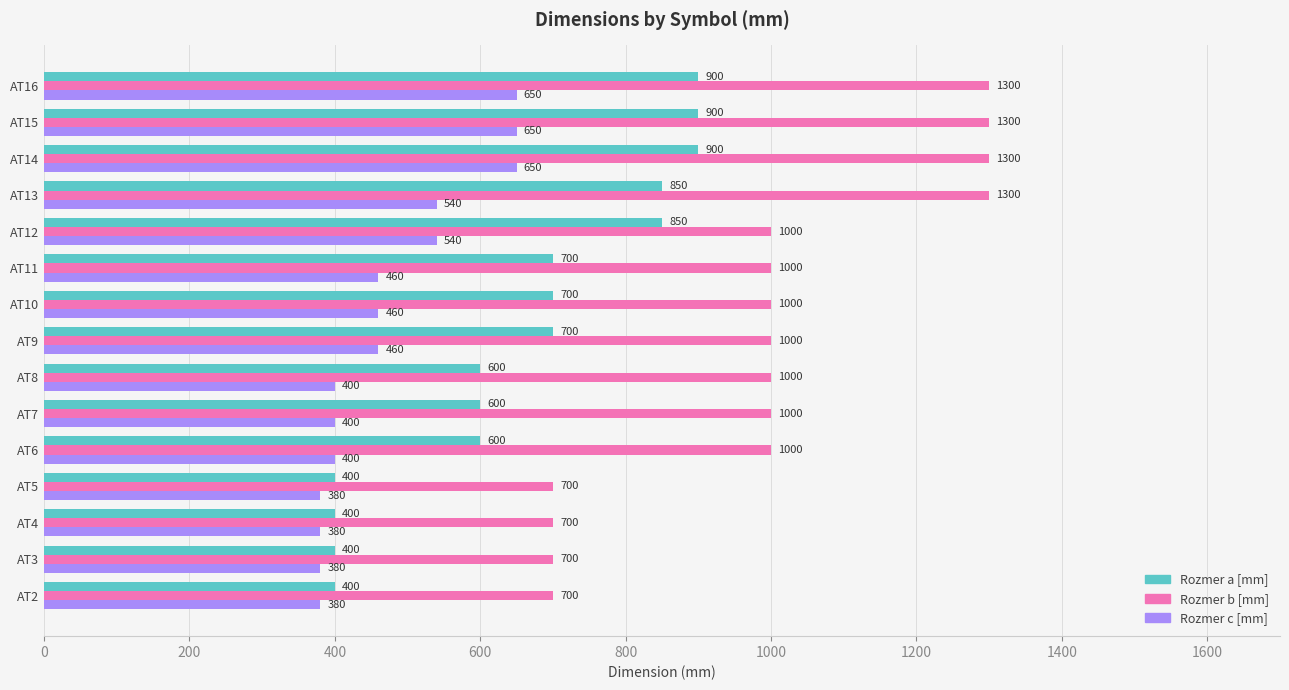

What is the difference between the maximum and minimum values in the Rozmer b [mm] series?

600